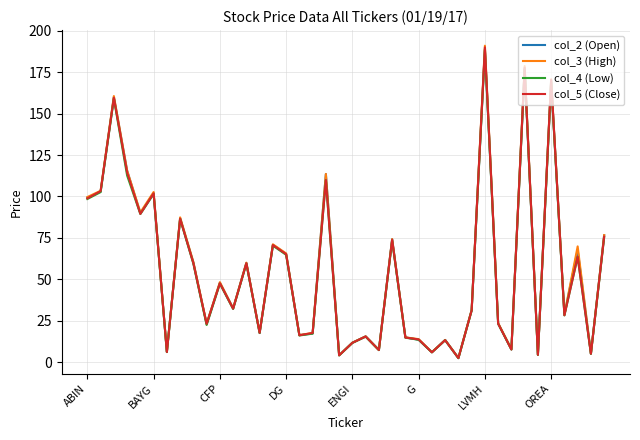

Which series has the widest spread of values?

col_3 (High)